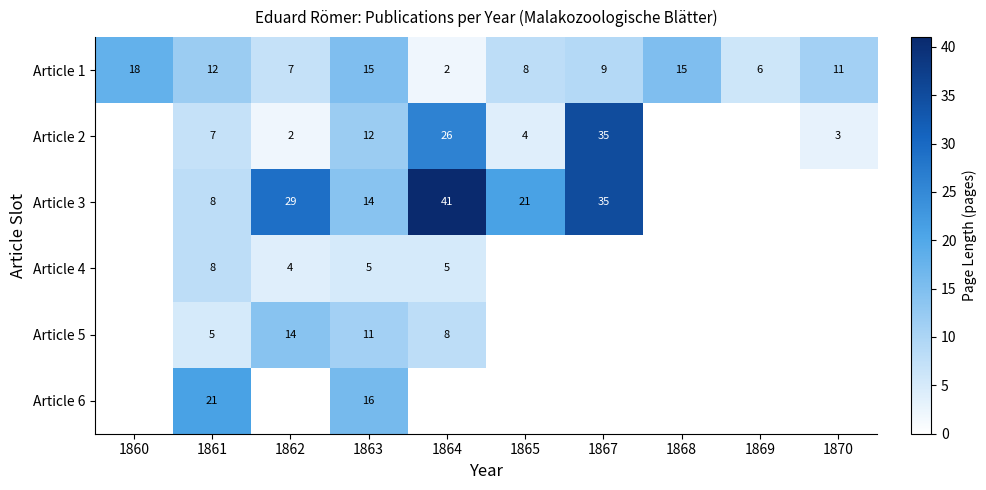

The value of Article 1 at 1867 is 2. True or false?

False